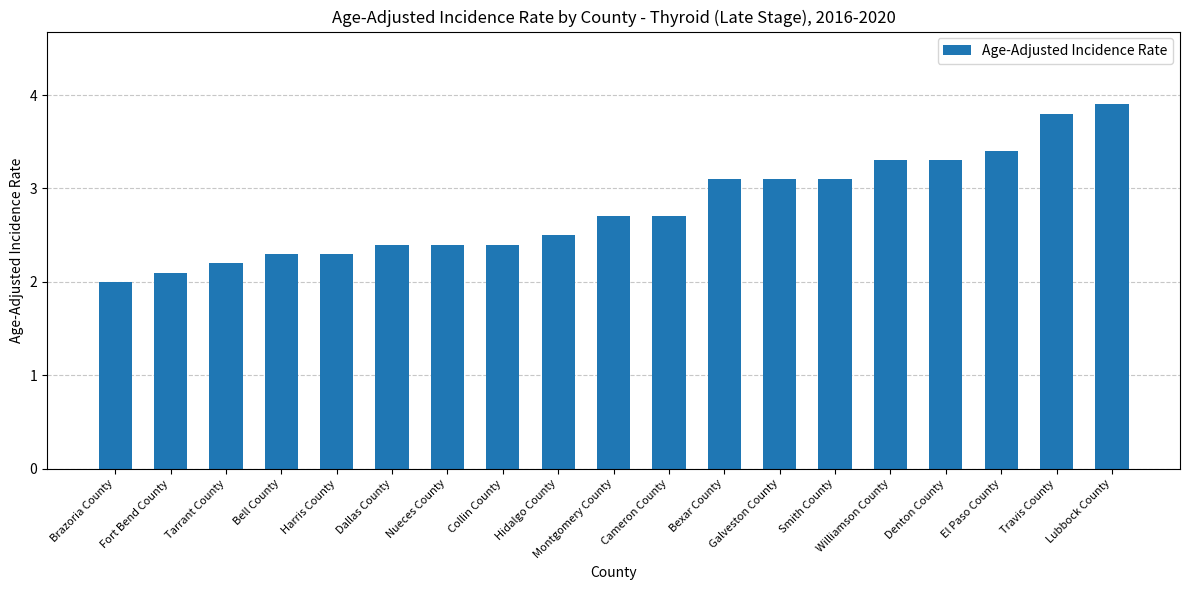

Reading left to right, list all the values displayed in this chart.

2.0	2.1	2.2	2.3	2.3	2.4	2.4	2.4	2.5	2.7	2.7	3.1	3.1	3.1	3.3	3.3	3.4	3.8	3.9